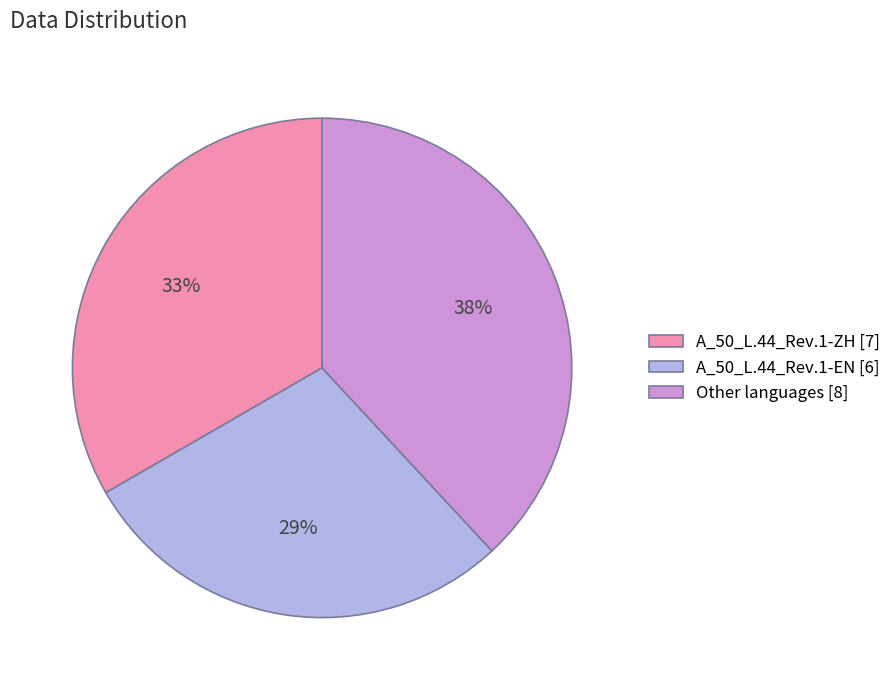

Which category has the smallest portion of the pie?

A_50_L.44_Rev.1-EN [6]